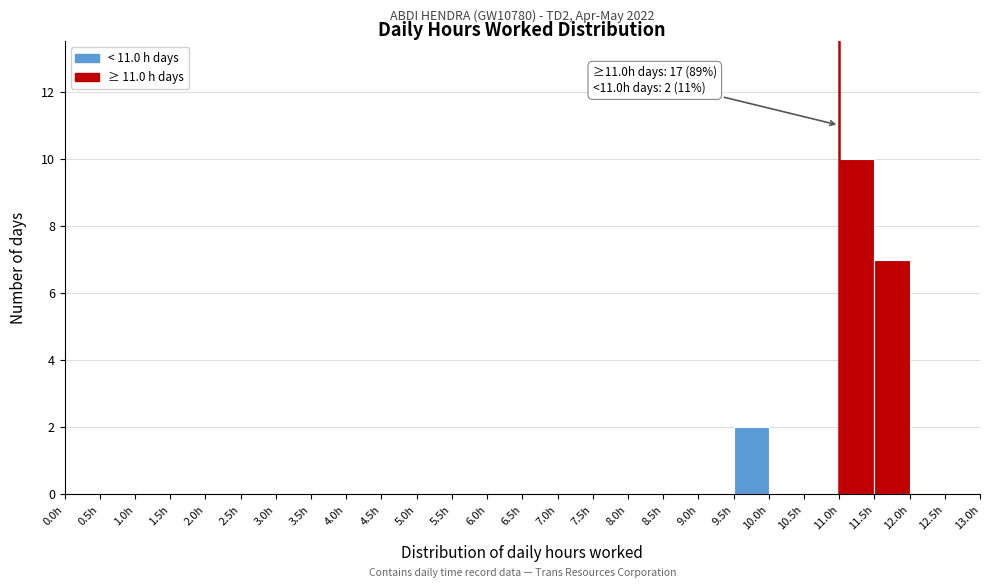

Over which range of the x-axis is the bar tallest?

11.0 to 11.5